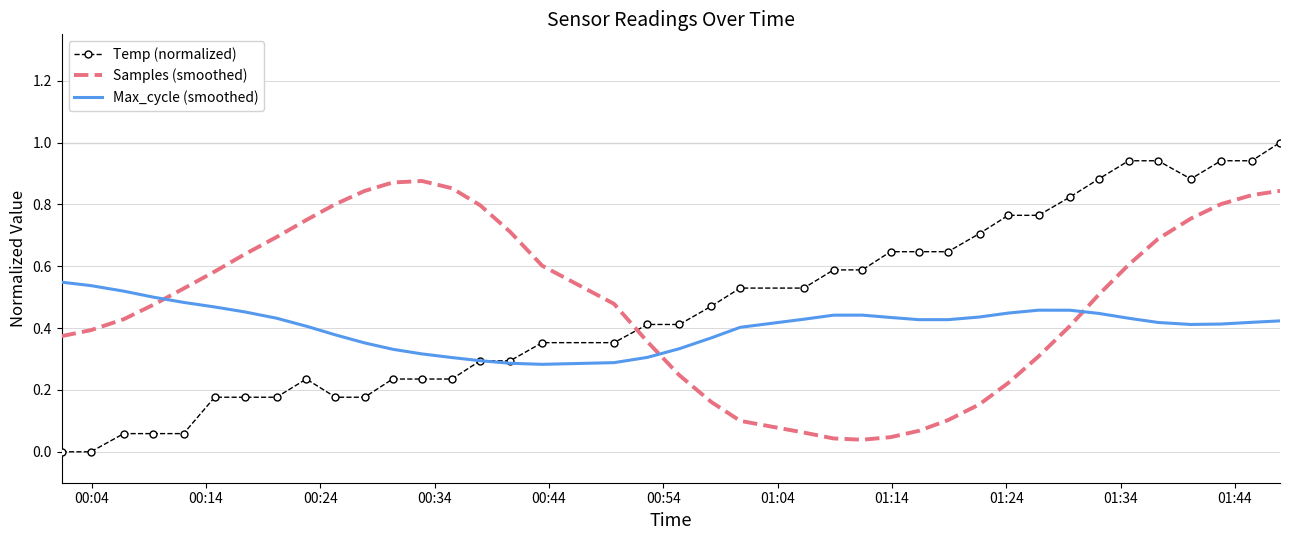

In Max_cycle (smoothed), how many points are higher than both neighbors (excluding endpoints)?

2